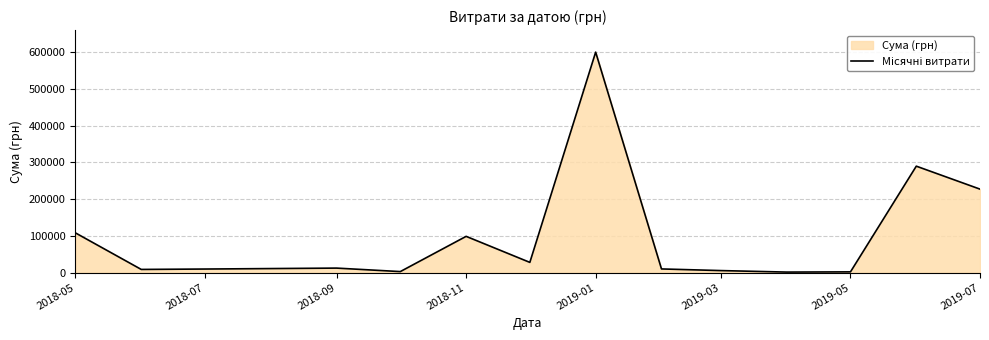

What is the value of the 11th point from the left?

1464.0